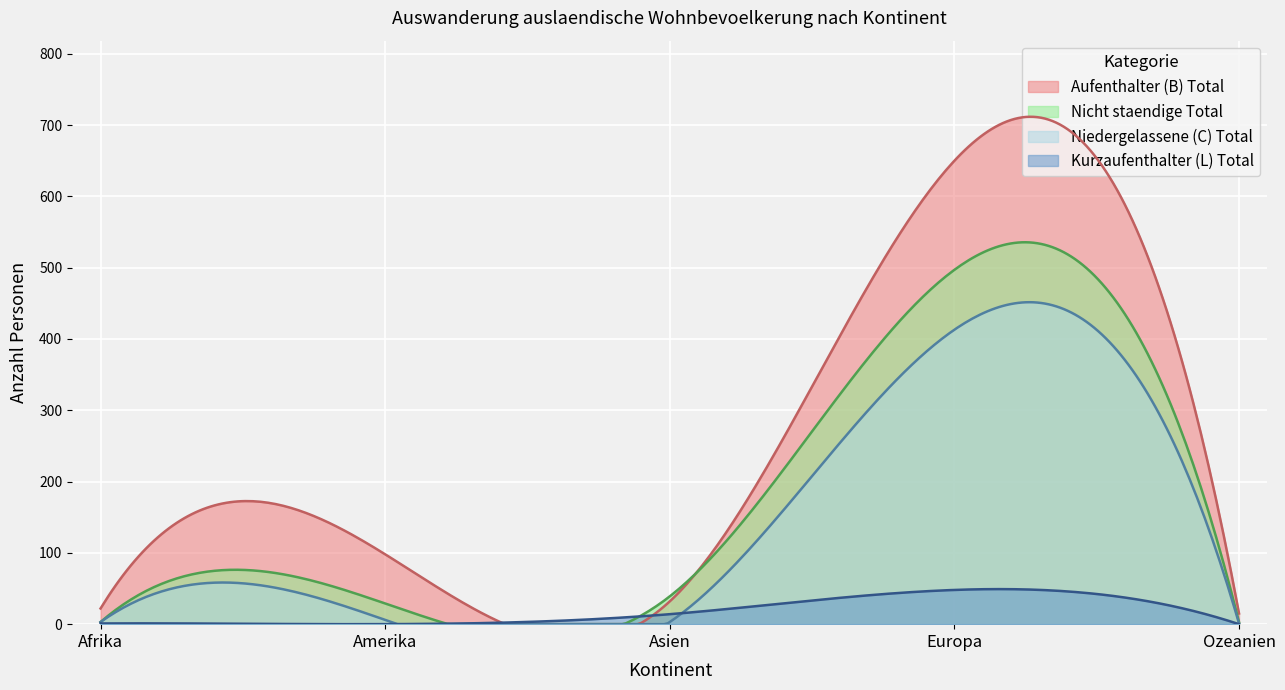

What is the label of the 1st point from the right?

Ozeanien